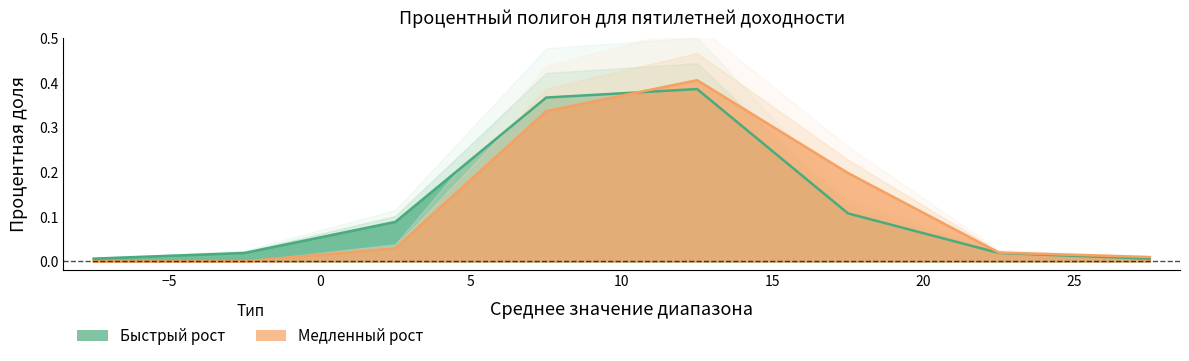

Reading right to left, what are all the values shown in this chart?

Быстрый рост: 0.0	0.0	0.1	0.4	0.4	0.1	0.0	0.0
Медленный рост: 0.0	0.0	0.2	0.4	0.3	0.0	0.0	0.0